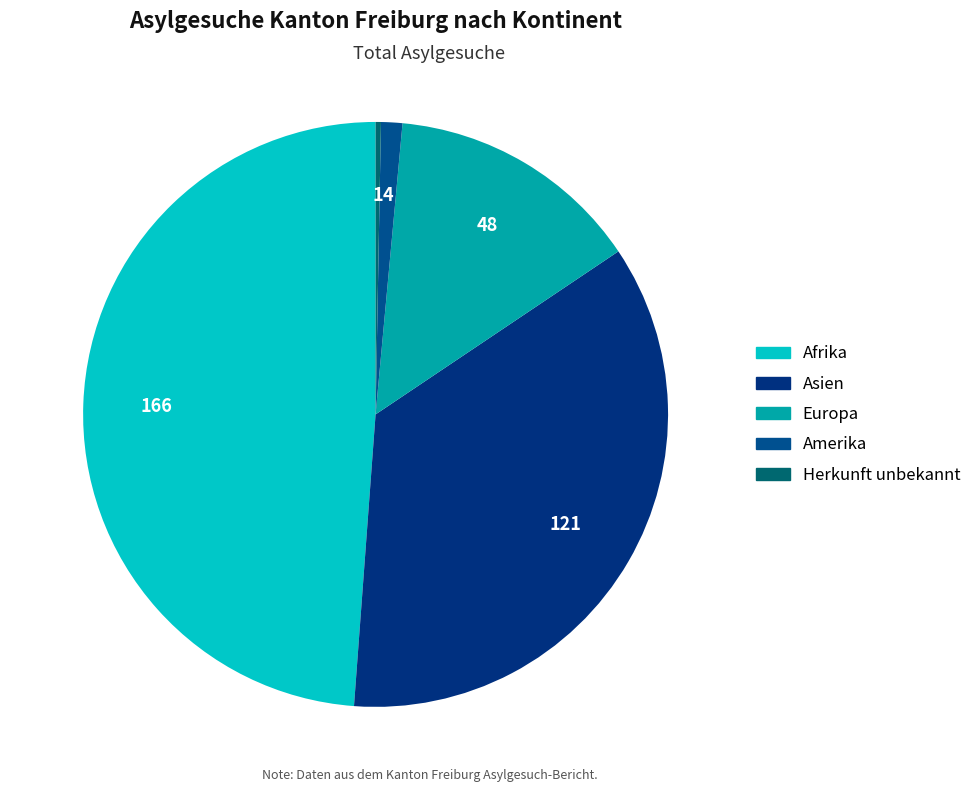

Combined, do Asien and Europa account for over 50%?

No